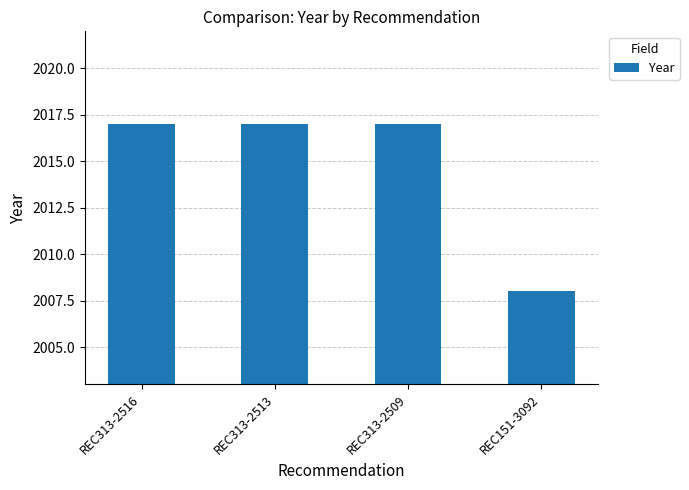

What is the sum of all values?

8059